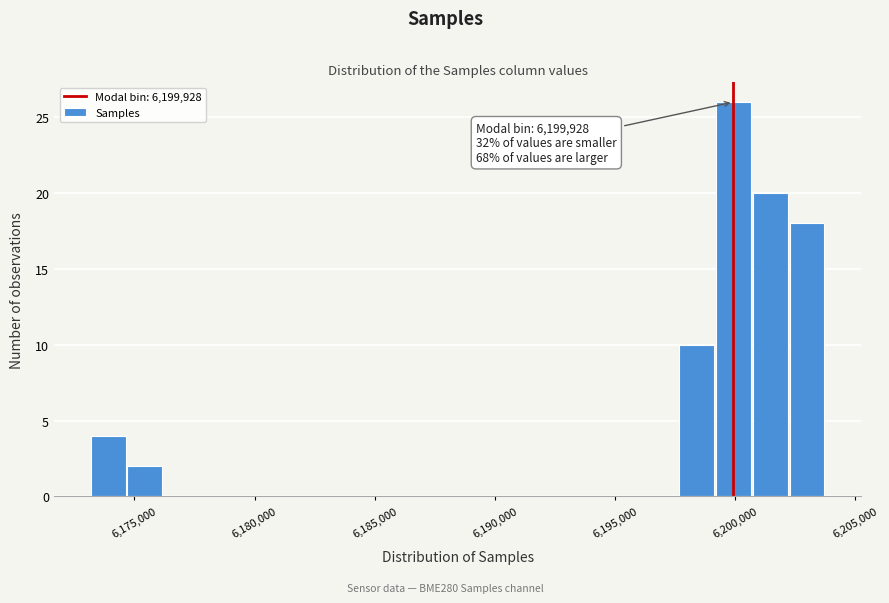

Around what value on the x-axis is the tallest bar? Give the approximate position of its centre, as read against the axis.

6200000